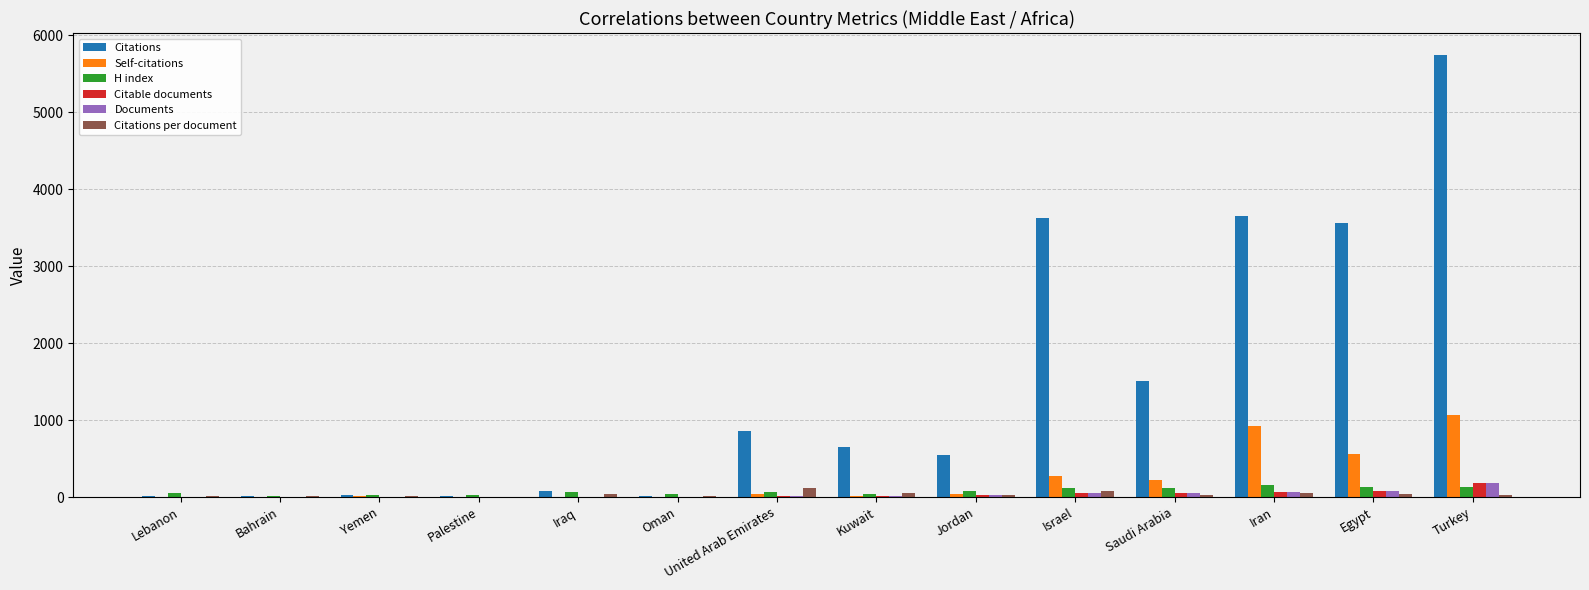

What is the highest value of the Documents series?

178.0